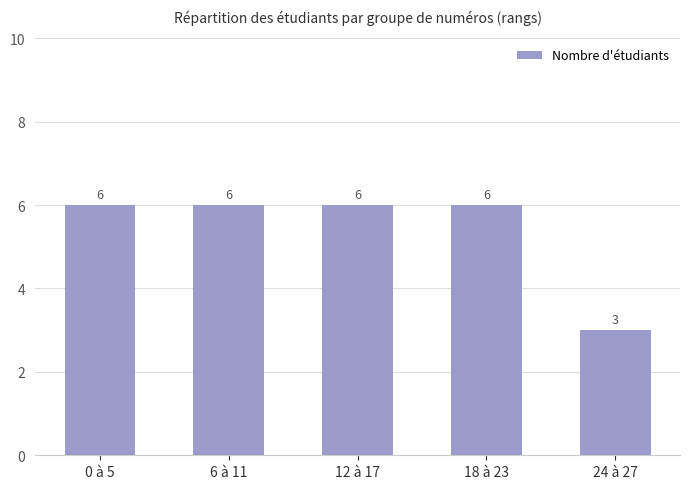

What position from the right is 12 à 17?

3